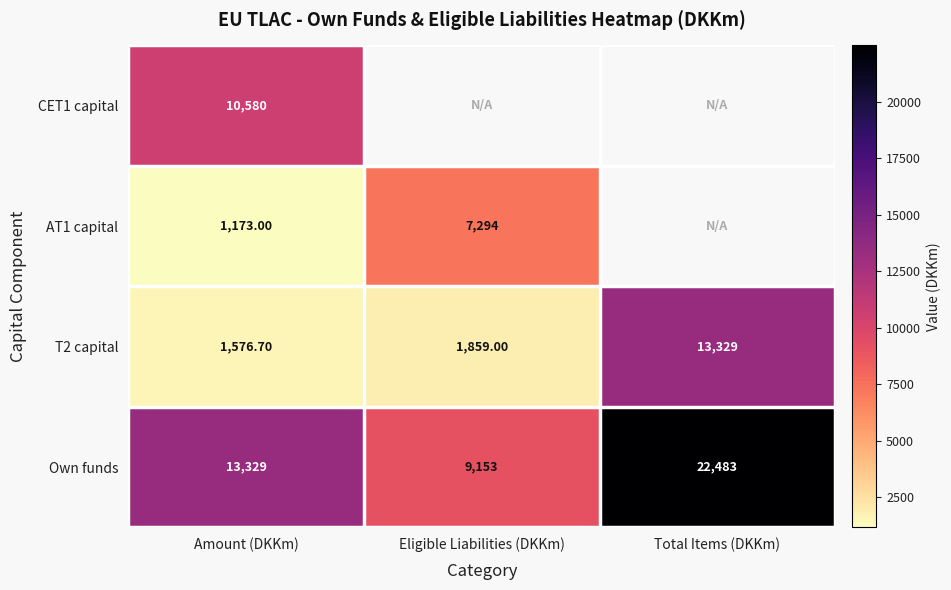

At how many categories does at least one series exceed 19572?

1